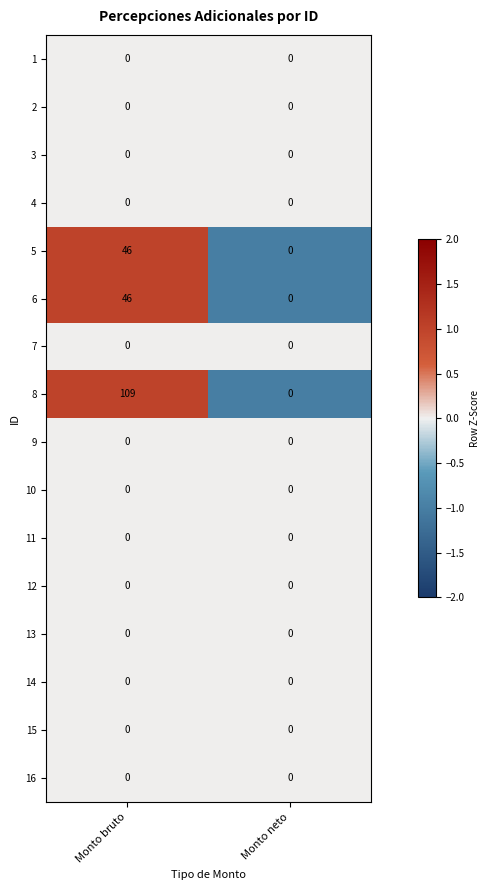

At which category is the sum across all series the highest?

Monto bruto